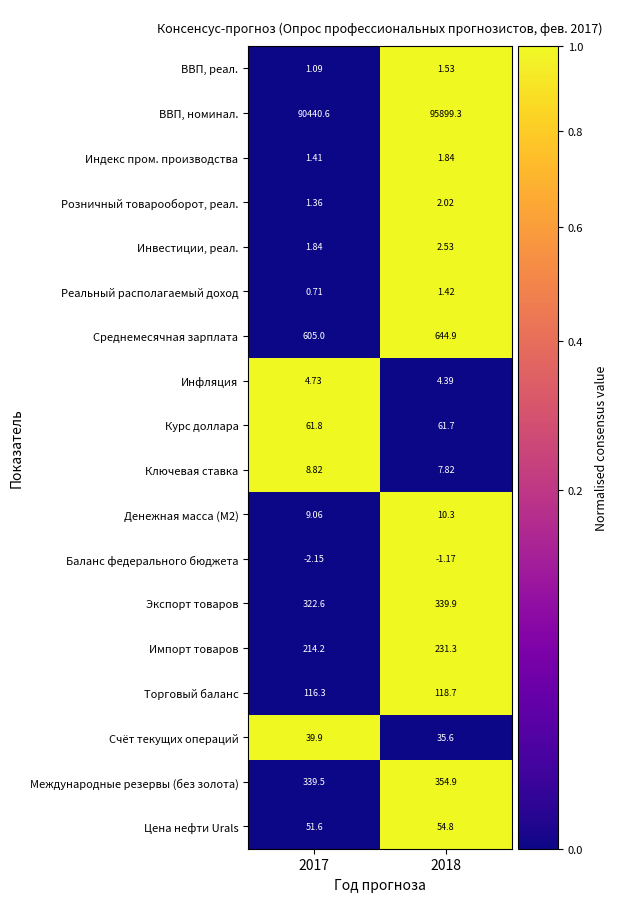

At how many categories does at least one series exceed 0?

2